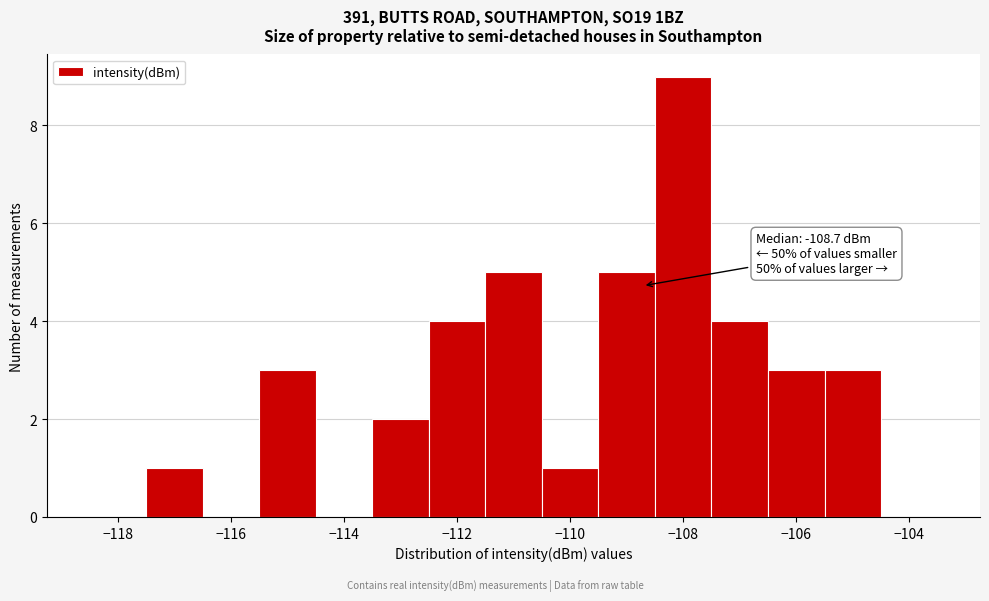

Which range on the x-axis has the tallest bar?

-108.5 to -107.5